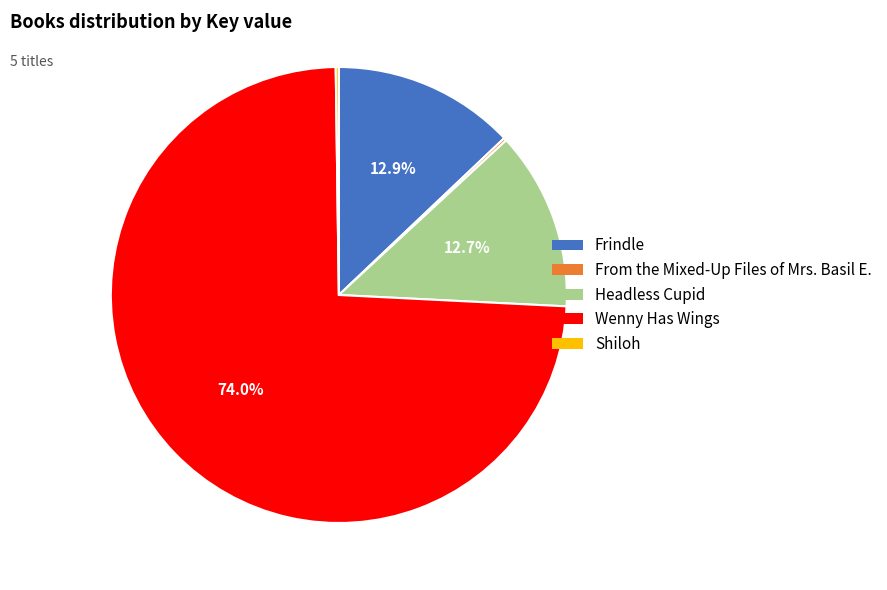

To the nearest percent, what is the combined percentage of Wenny Has Wings and Frindle?

87%